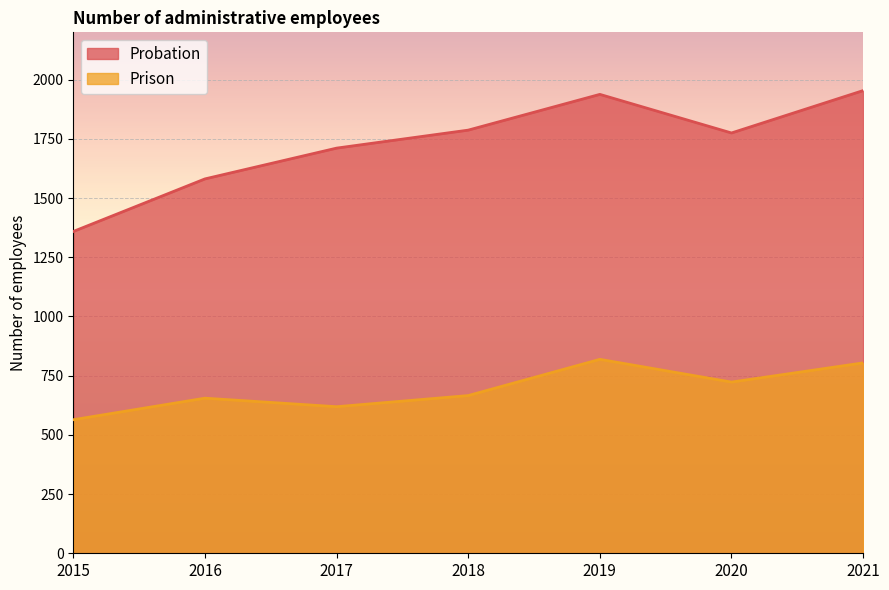

Which series has the widest spread of values?

Probation